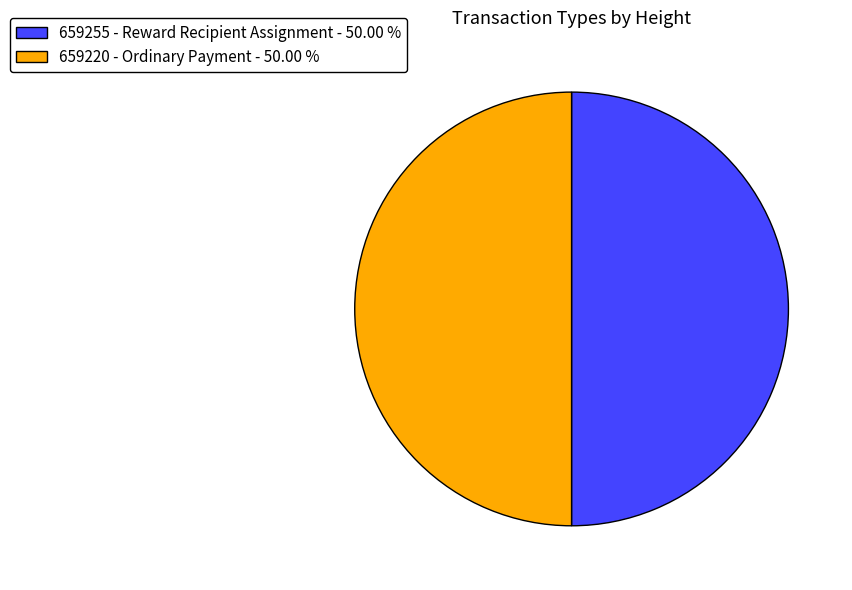

What is the ratio of the value at 659255 - Reward Recipient Assignment - 50.00 % to the value at 659220 - Ordinary Payment - 50.00 %?

1.0